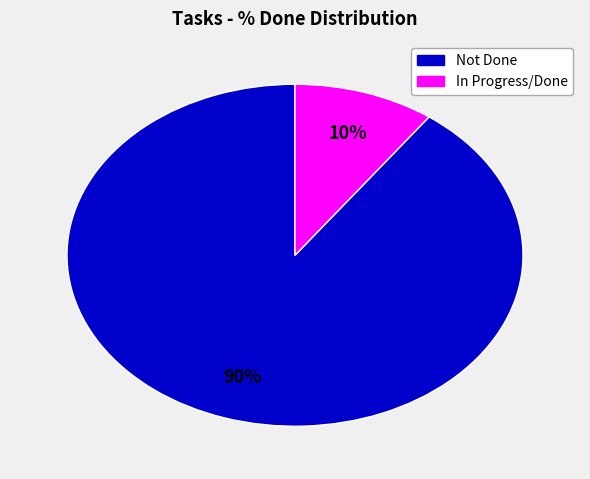

Is there any slice that represents more than half of the pie?

Yes